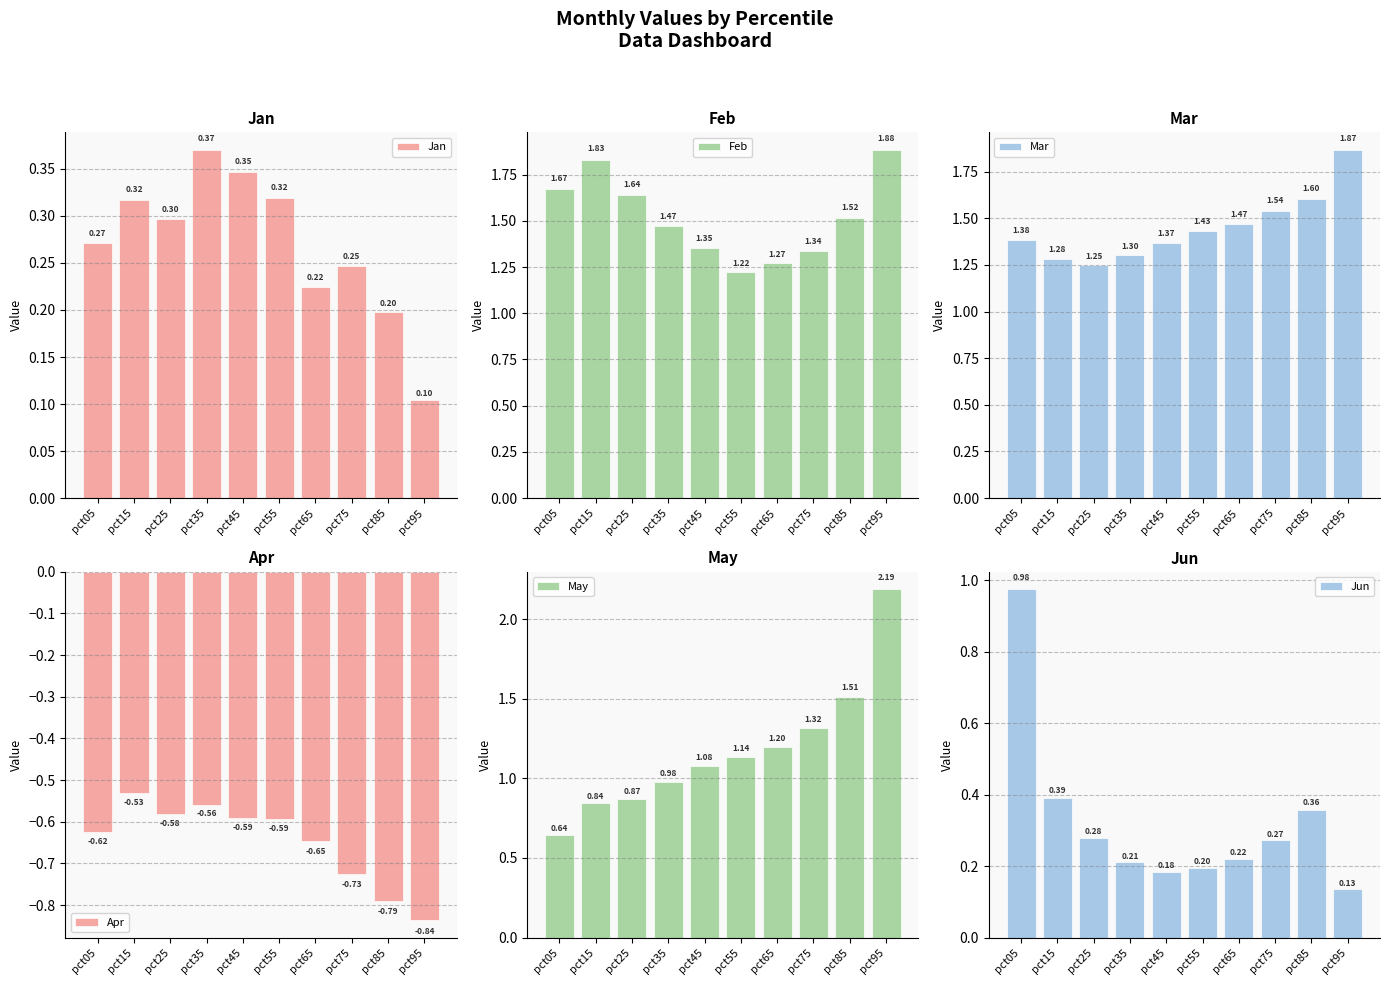

Reading right to left, extract all data points from this chart.

Jan: 0.1	0.2	0.2	0.2	0.3	0.3	0.4	0.3	0.3	0.3
Feb: 1.9	1.5	1.3	1.3	1.2	1.4	1.5	1.6	1.8	1.7
Mar: 1.9	1.6	1.5	1.5	1.4	1.4	1.3	1.2	1.3	1.4
Apr: -0.8	-0.8	-0.7	-0.6	-0.6	-0.6	-0.6	-0.6	-0.5	-0.6
May: 2.2	1.5	1.3	1.2	1.1	1.1	1.0	0.9	0.8	0.6
Jun: 0.1	0.4	0.3	0.2	0.2	0.2	0.2	0.3	0.4	1.0